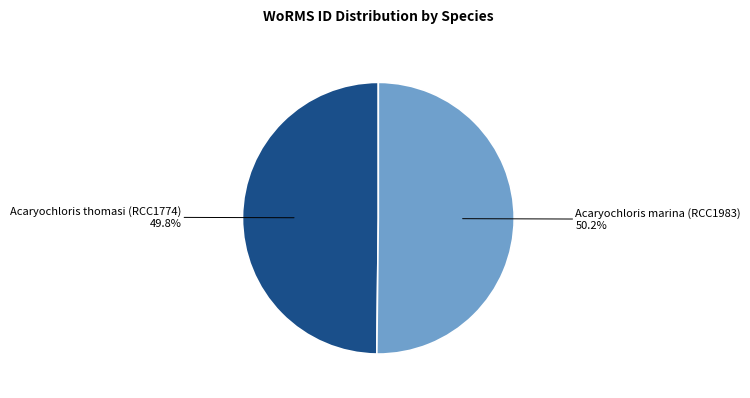

Does any single category account for the majority?

Yes